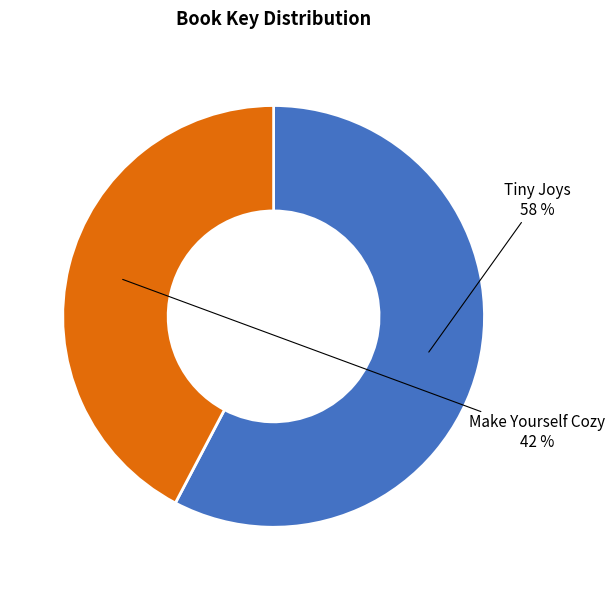

Which has a higher value, Make Yourself Cozy or Tiny Joys?

Tiny Joys